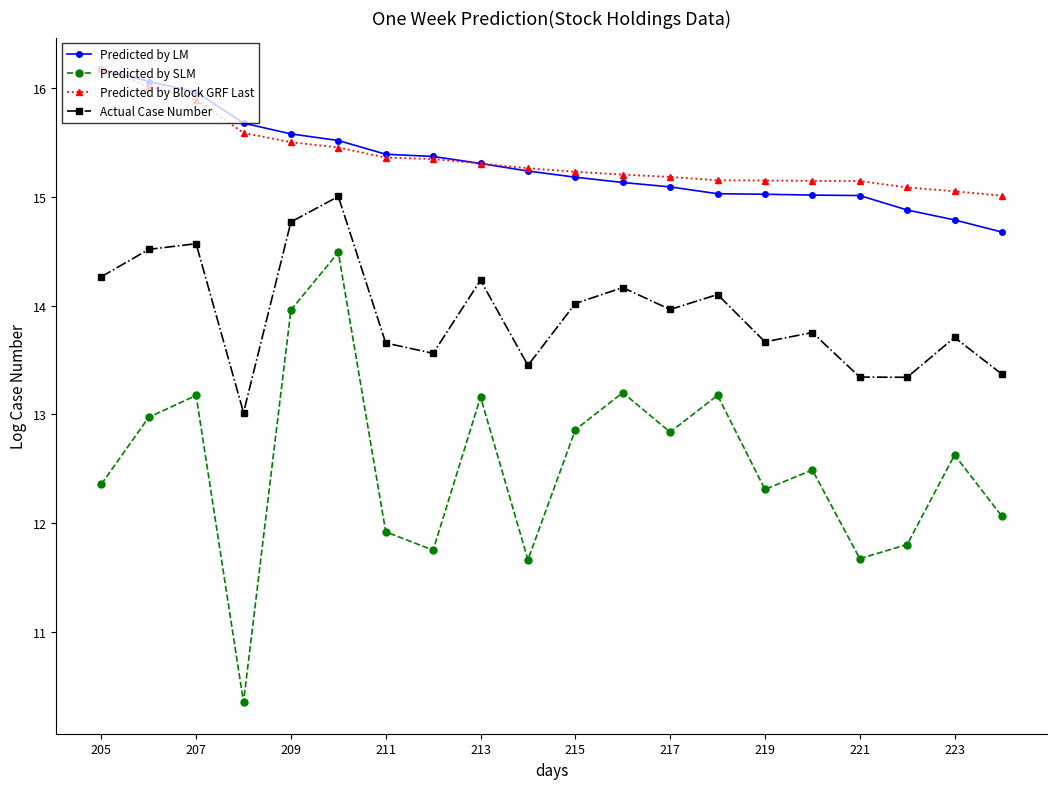

What is the smallest value displayed?

10.4